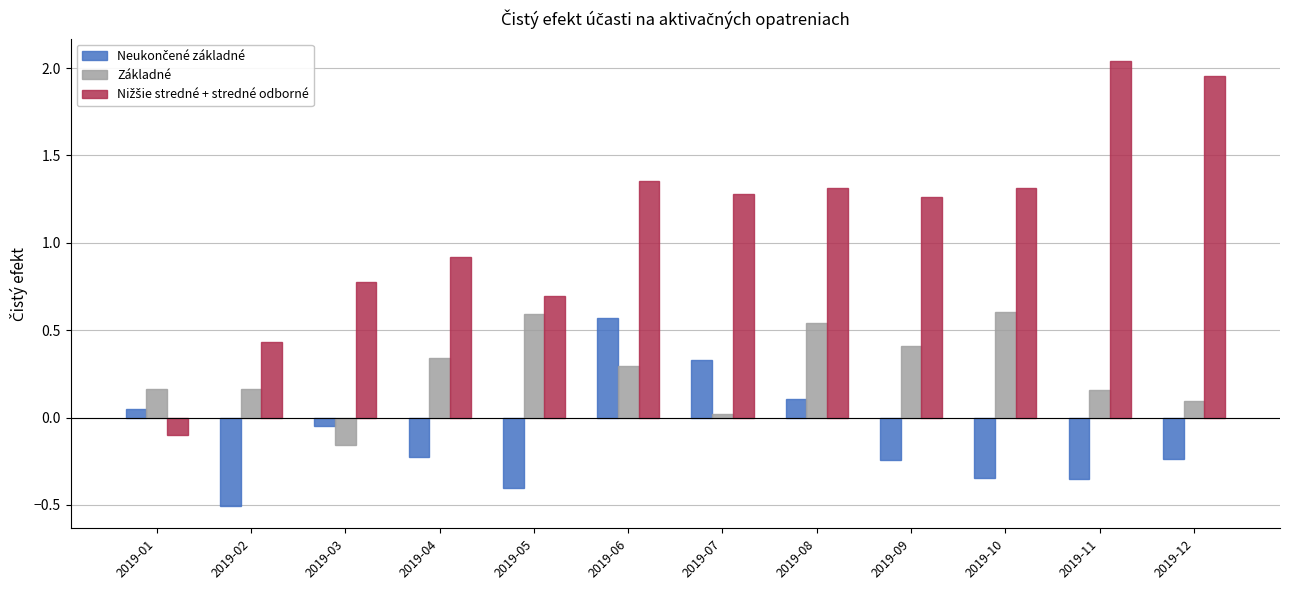

Which category has the highest value across all series?

2019-11